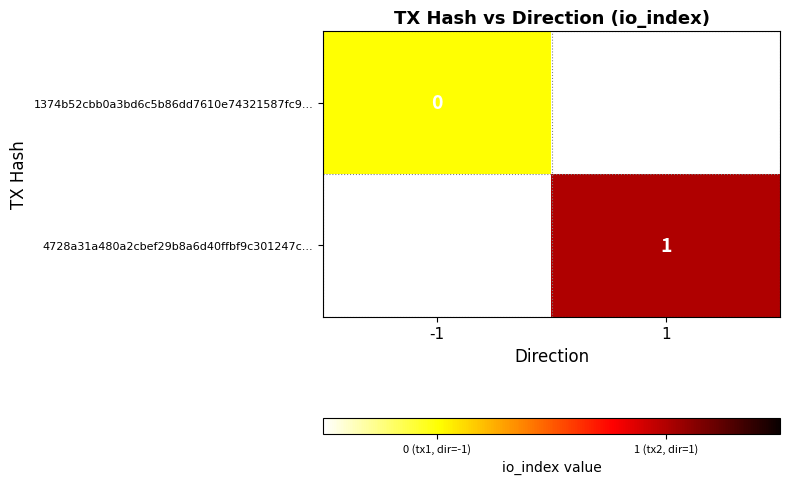

Count the number of data series in this chart.

2